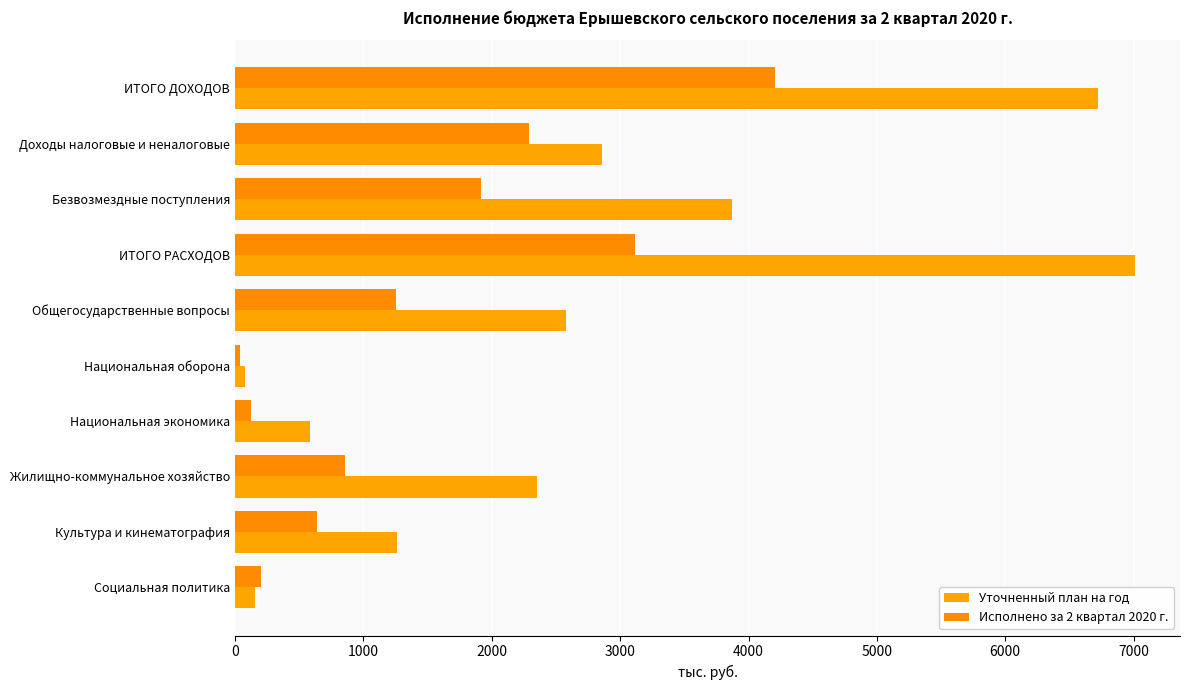

At which label is Уточненный план на год closest to 3545?

Безвозмездные поступления